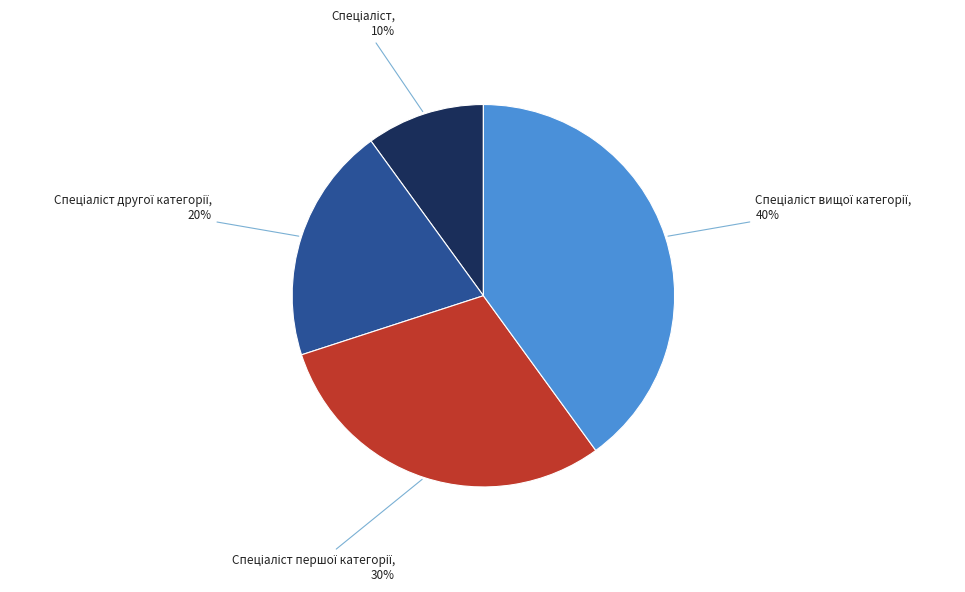

Is there any slice that represents more than half of the pie?

No